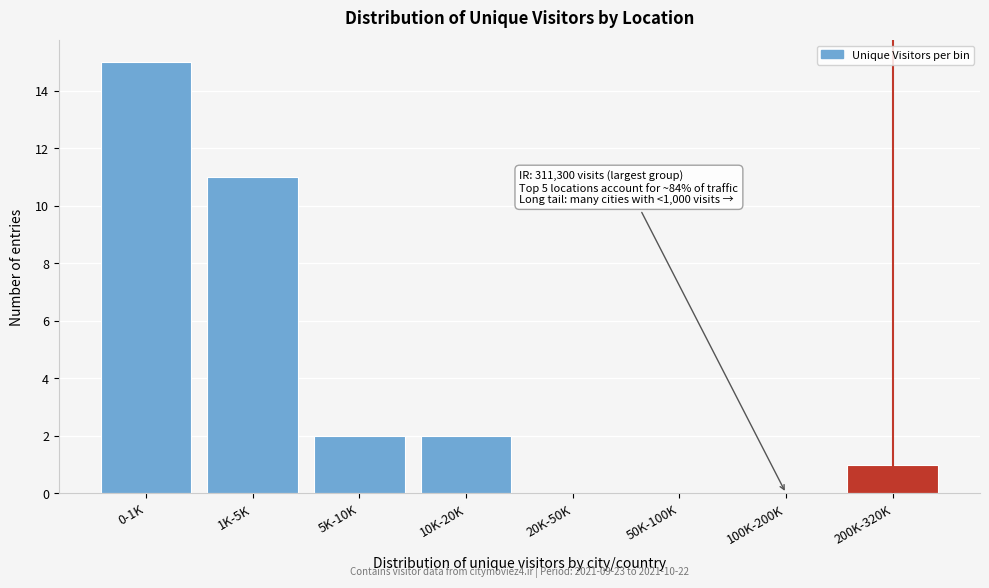

Reading left to right, what are all the values shown in this chart?

0-1K=15	1K-5K=11	5K-10K=2	10K-20K=2	20K-50K=0	50K-100K=0	100K-200K=0	200K-320K=1